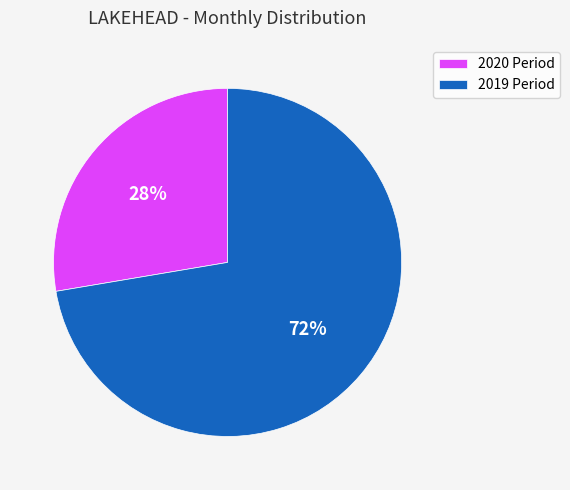

Between 2020 Period and 2019 Period, which is larger?

2019 Period